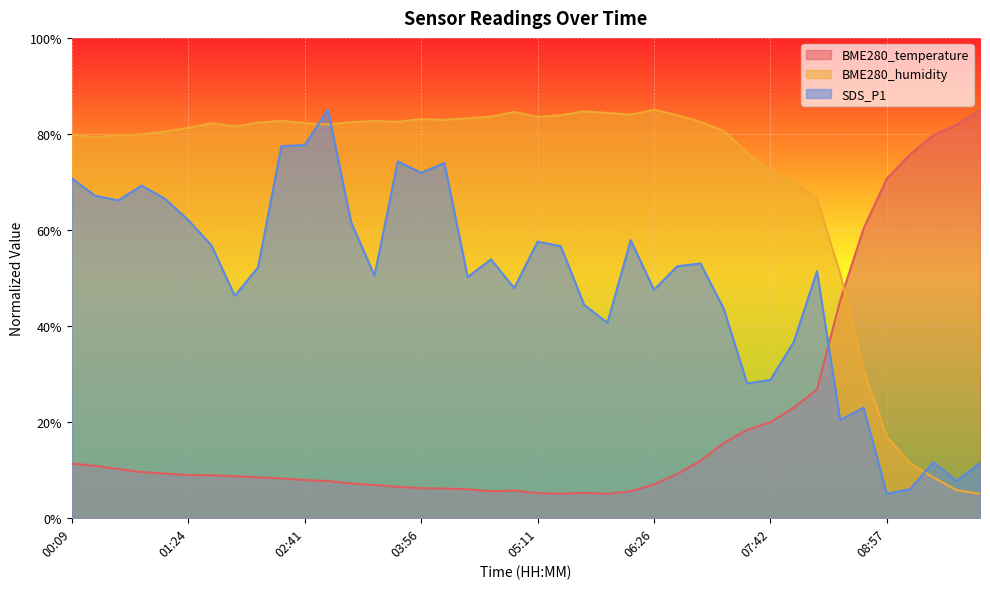

Between 06:11 and 08:27, which series saw the biggest shift?

BME280_temperature